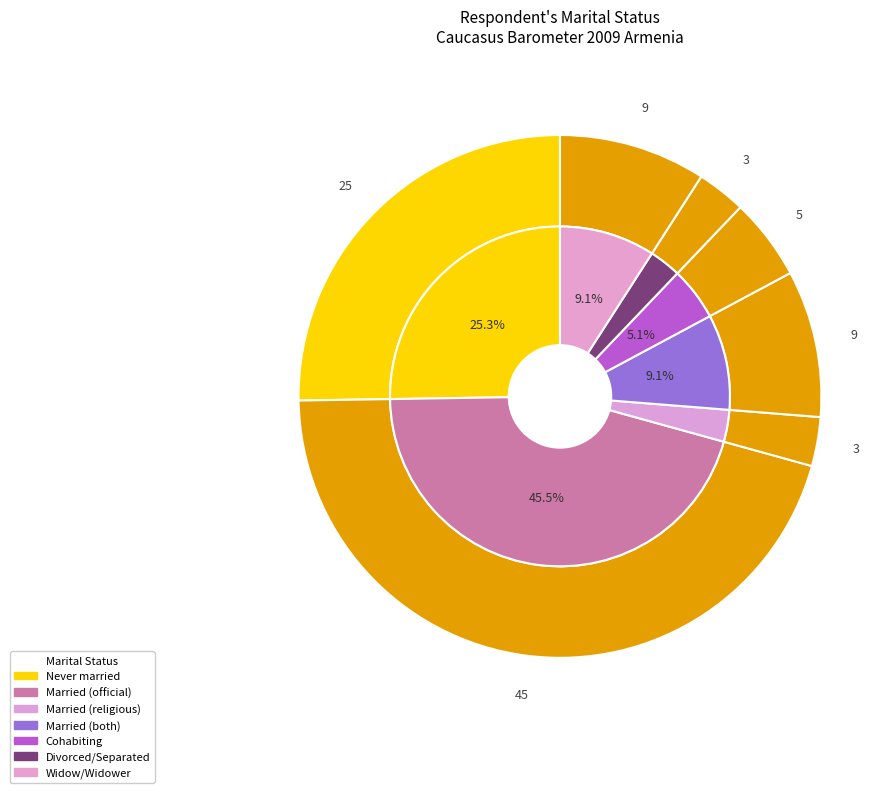

Rank the categories by value from highest to lowest.

Married: official state marriage only, Never married, Married: both religious ceremony and state, Widow / Widower, Cohabiting without civil or religious marriage, Married: religious ceremony only, Divorced / Separated